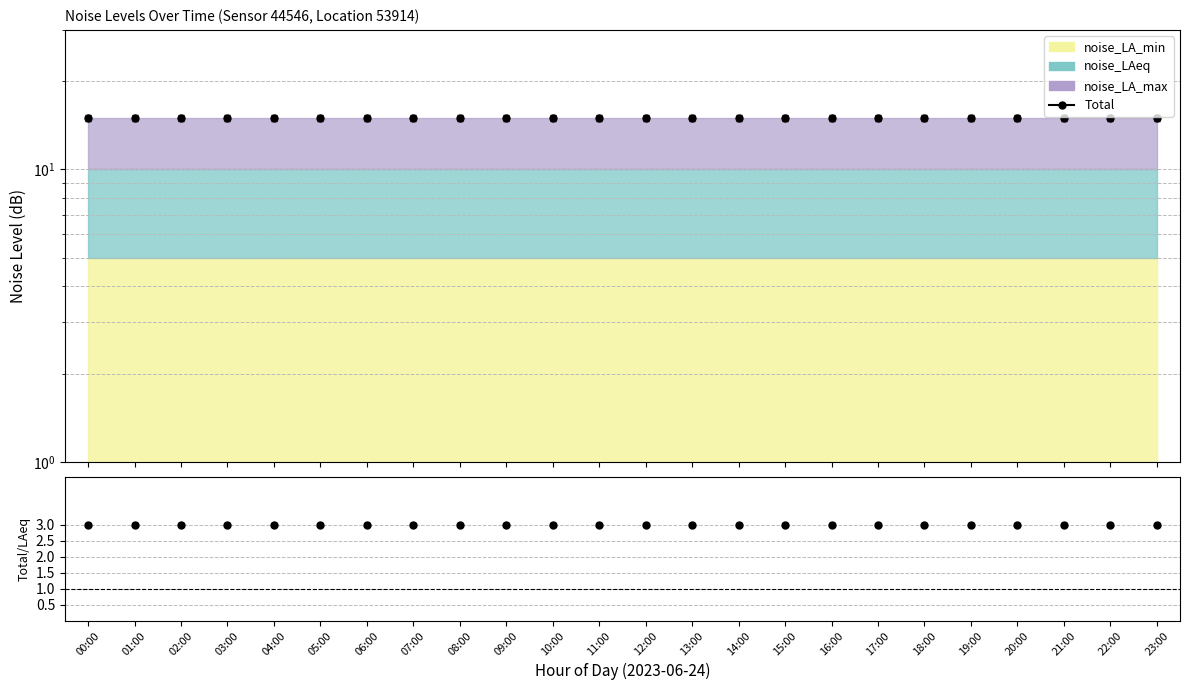

True or false: Total/LAeq has more than 1 interior local peaks.

False